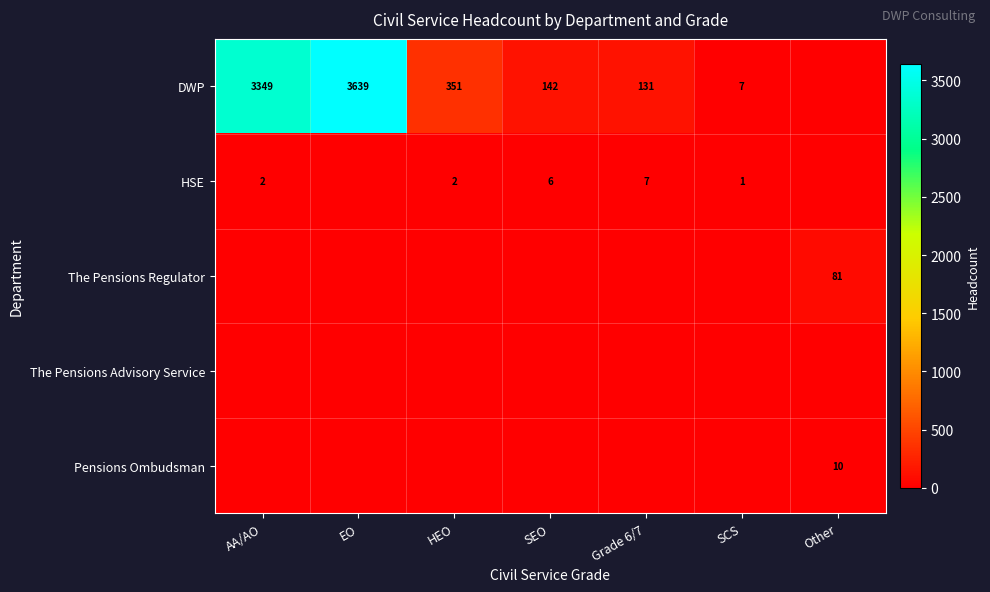

The DWP series shows 3639 at EO. True or false?

True